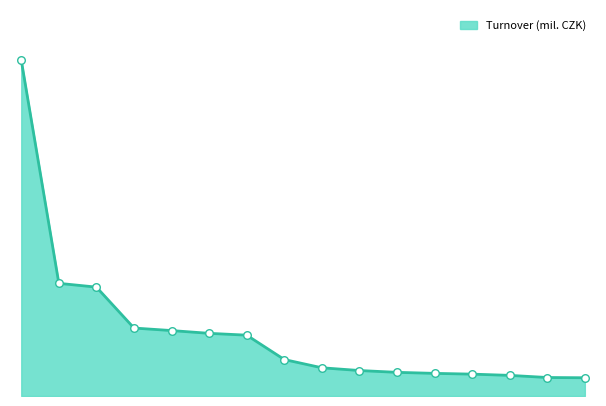

Does the chart have visible grid lines?

No